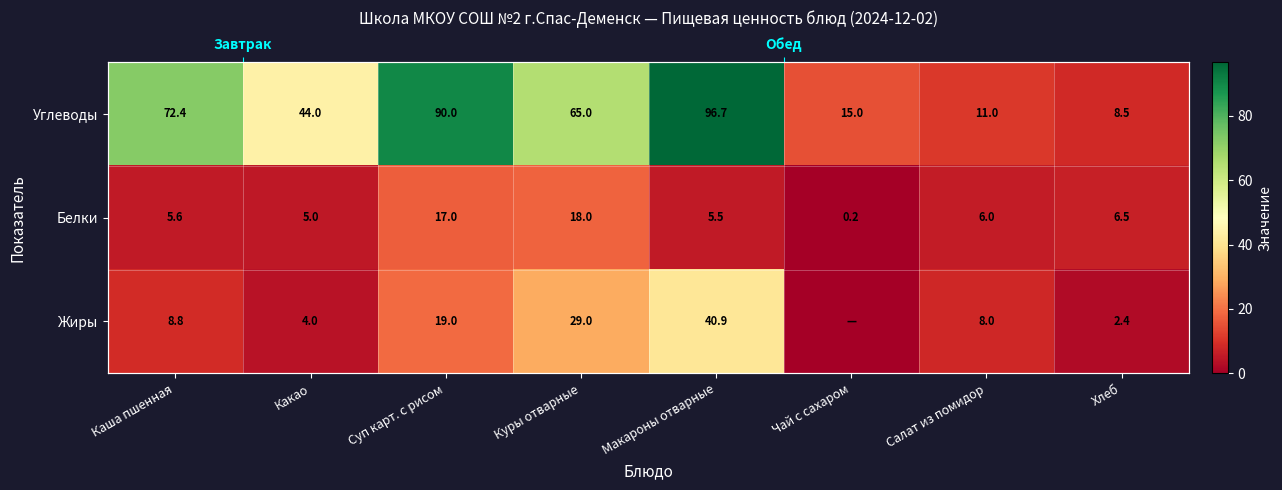

Between Суп карт. с рисом and Хлеб, which is larger?

Суп карт. с рисом